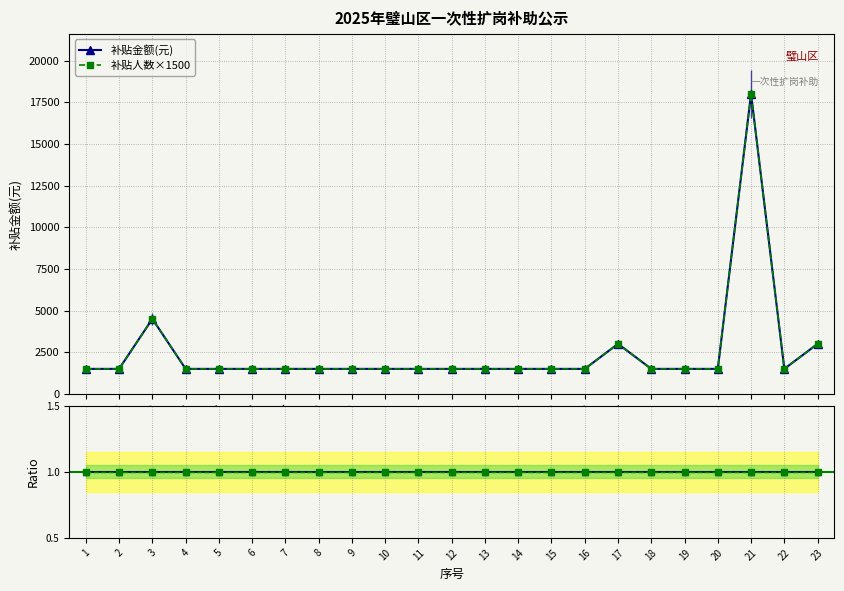

What is the sum of all 人数×1500 / 金额 values?

23